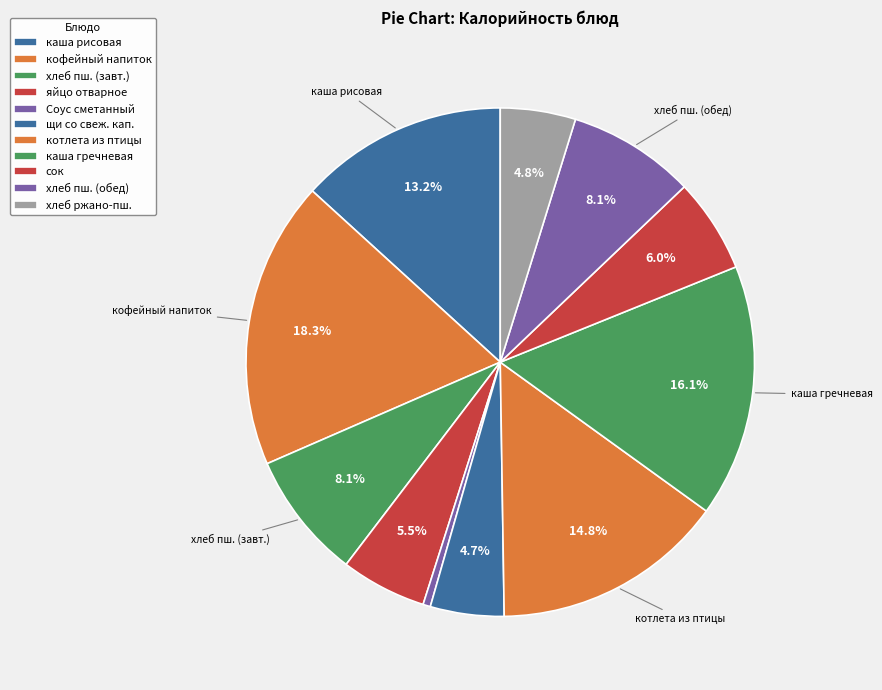

What is the smallest slice in the pie chart?

Соус сметанный с томатом